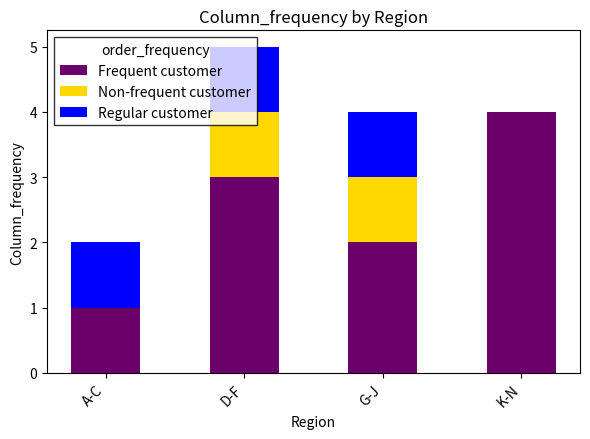

At which category is the sum across all series the highest?

D-F